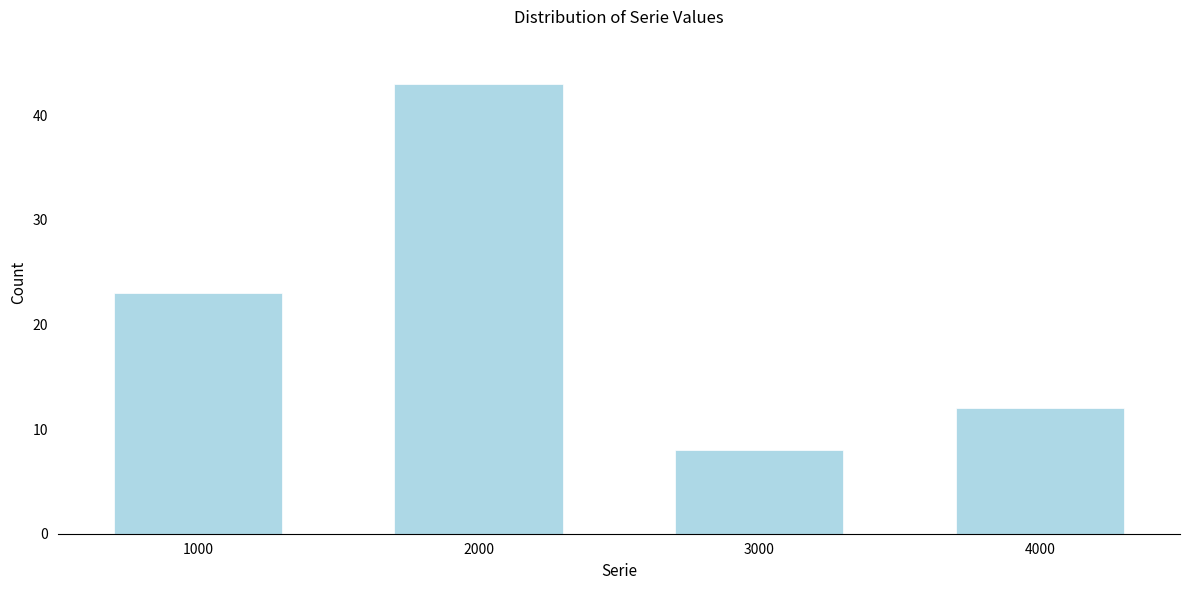

Reading right to left, what are all the values shown in this chart?

12	8	43	23